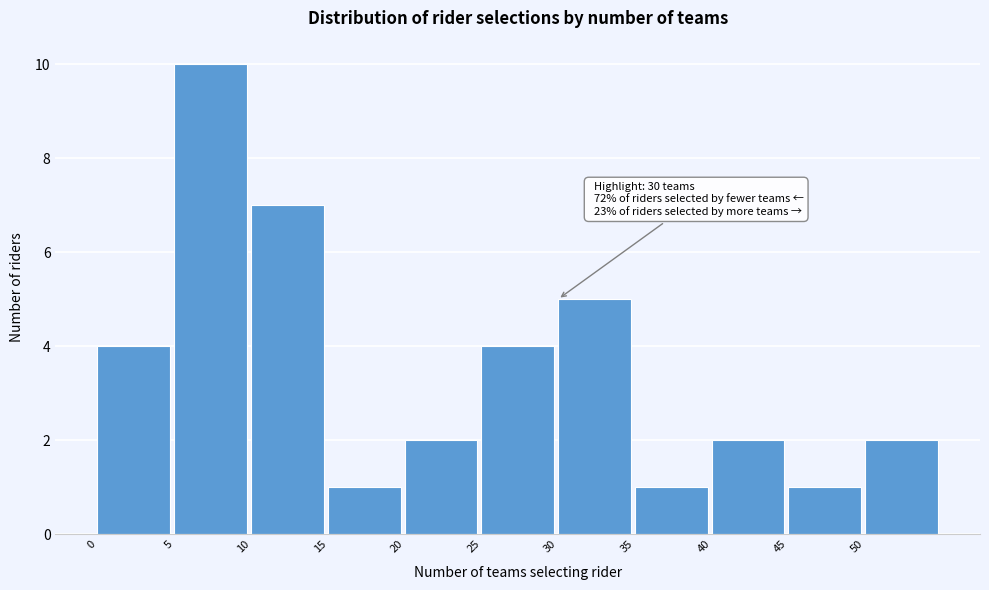

Which range on the x-axis has the tallest bar?

5 to 10